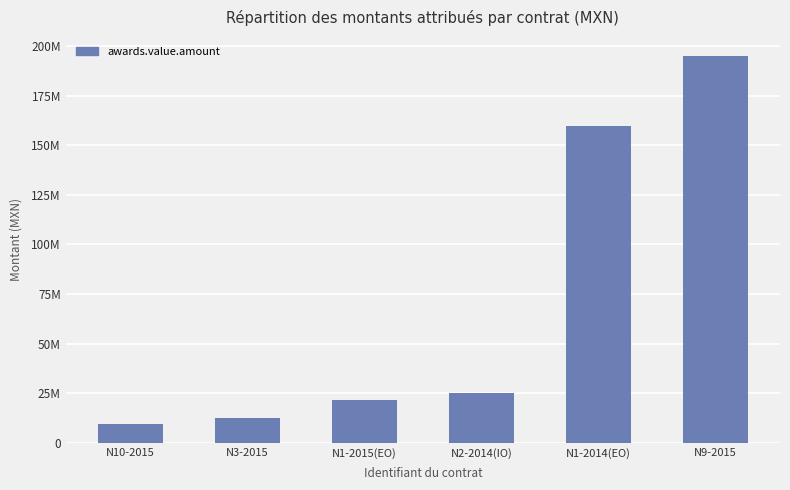

How many bars are there in total?

6